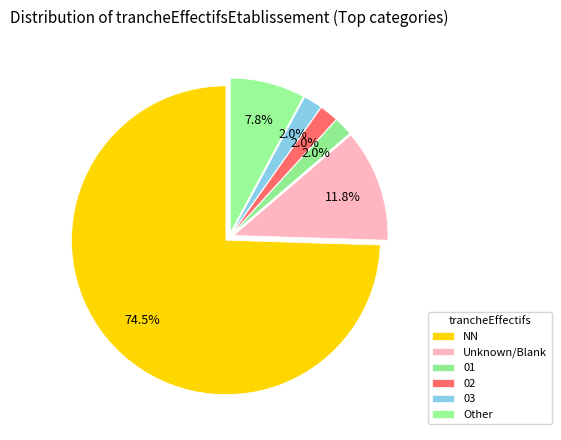

Count the number of slices in the pie.

6